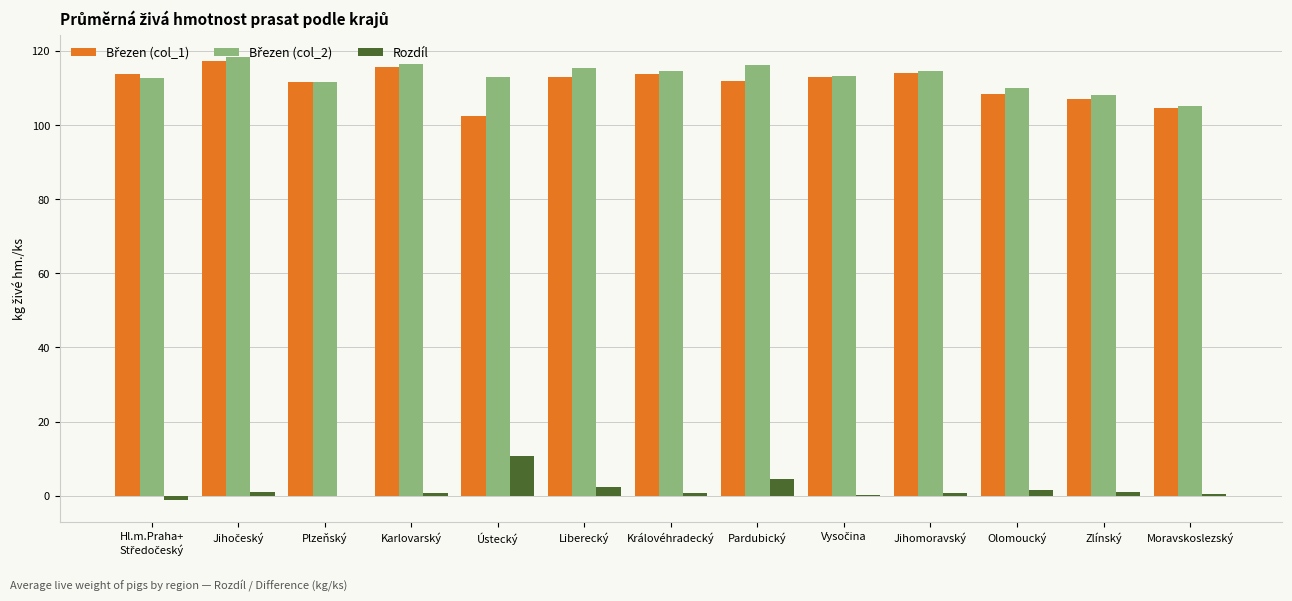

True or false: Rozdíl has a value of 4.4 at Pardubický.

True